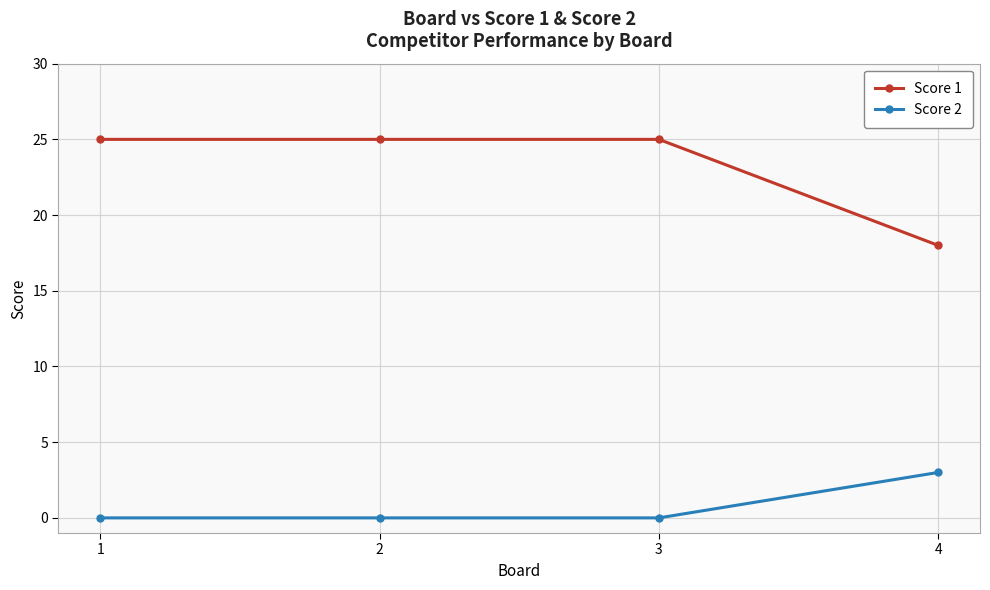

Is the value of Score 1 at 4 greater than the value of Score 2 at 4?

Yes